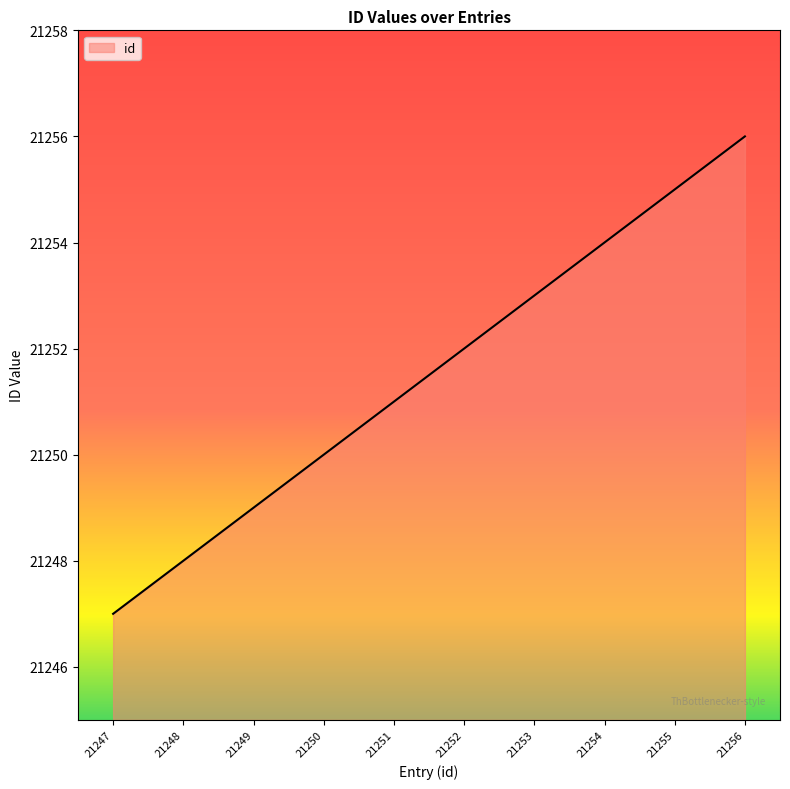

Count the values in the range 21249 to 21254.

6